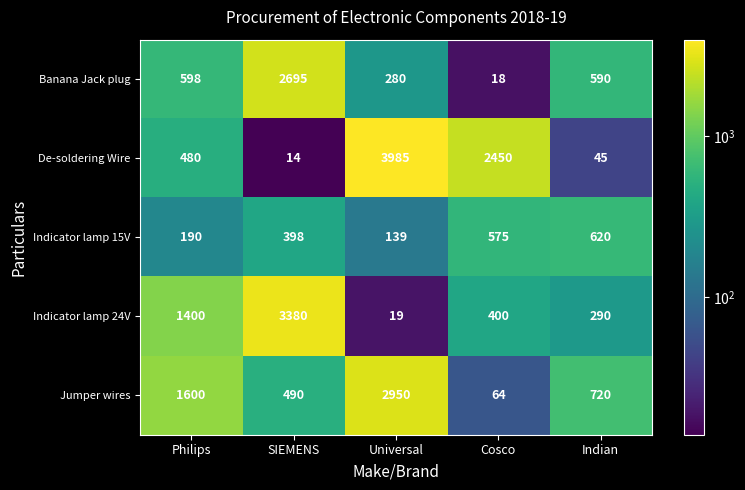

Which series has the largest range (max minus min)?

De-soldering Wire